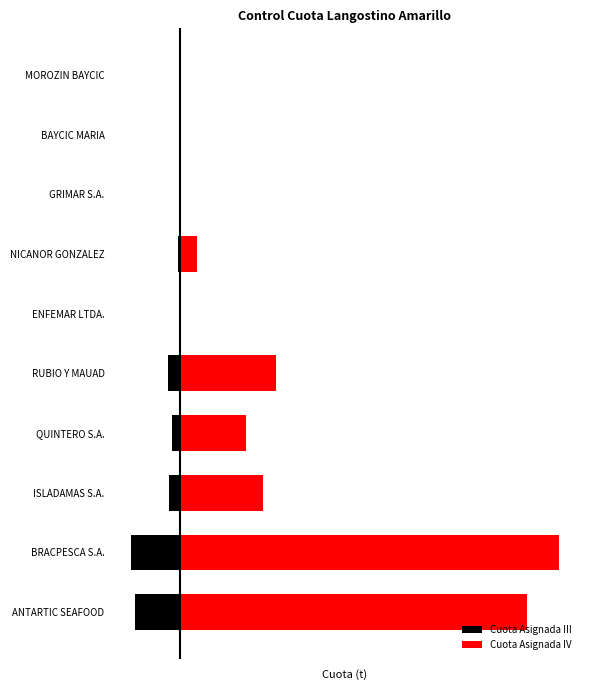

List the labels in order of Cuota Asignada III value, smallest first.

BRACPESCA S.A., ANTARTIC SEAFOOD, RUBIO Y MAUAD, ISLADAMAS S.A., QUINTERO S.A., NICANOR GONZALEZ, ENFEMAR LTDA., GRIMAR S.A., MOROZIN BAYCIC, BAYCIC MARIA